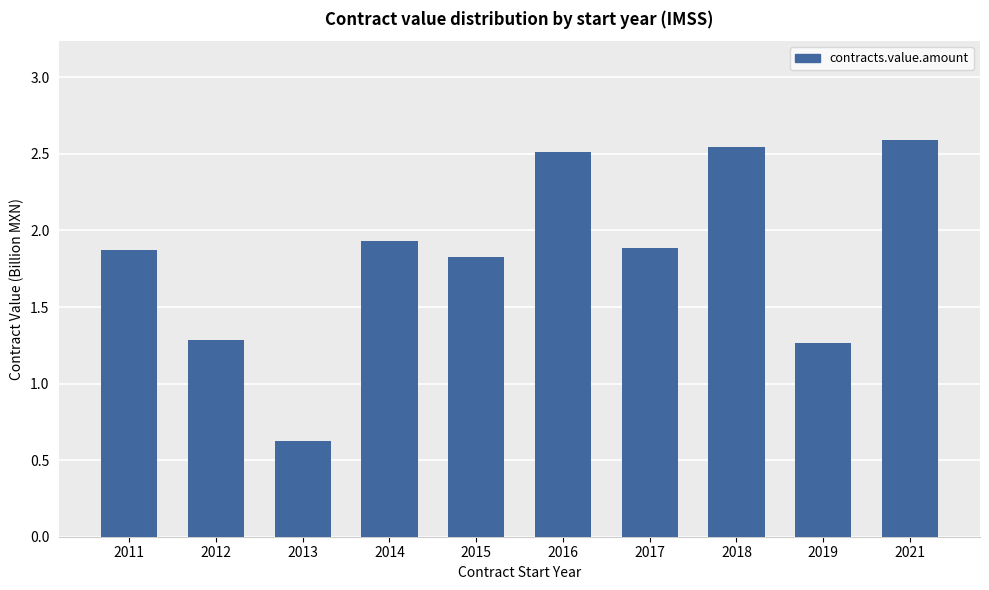

Which category has the highest value across all series?

2021